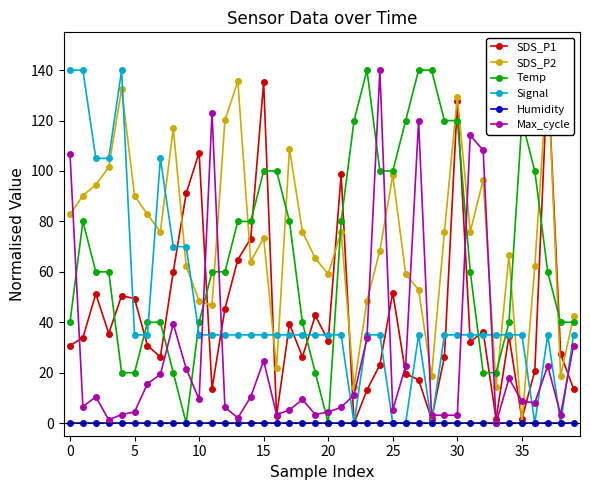

What is the total value across all series at 37?

397.7